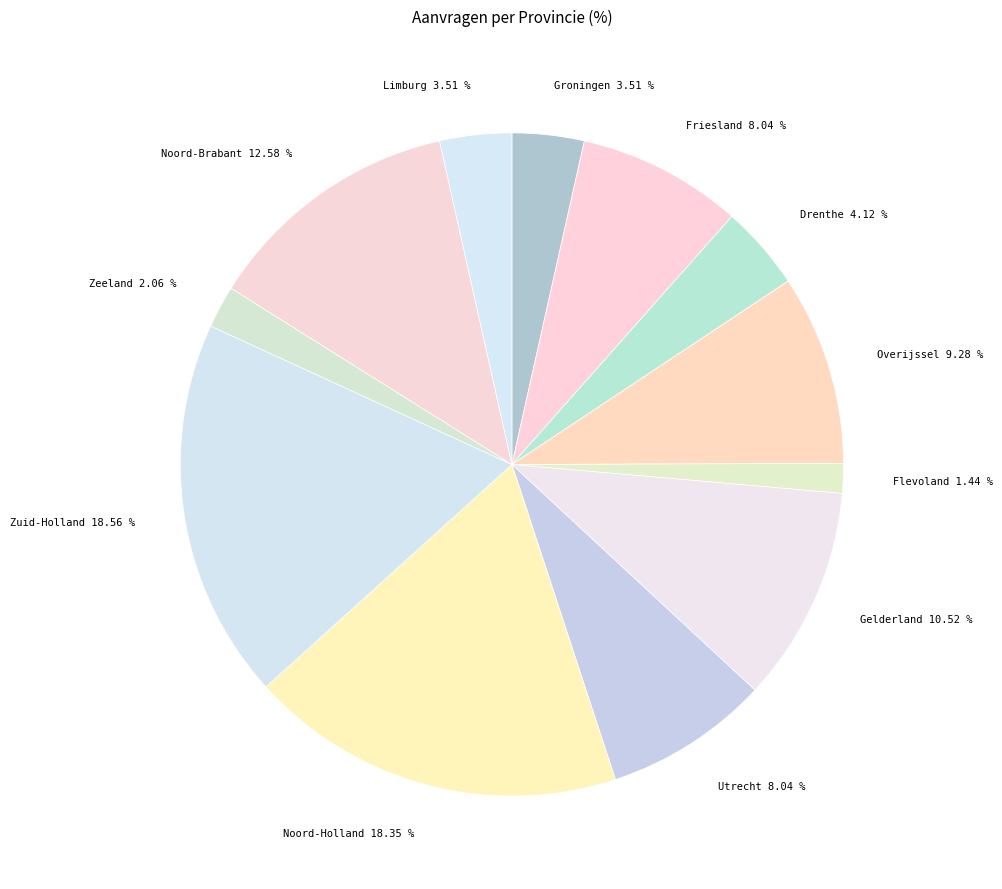

To the nearest percent, what portion does Friesland represent?

8%